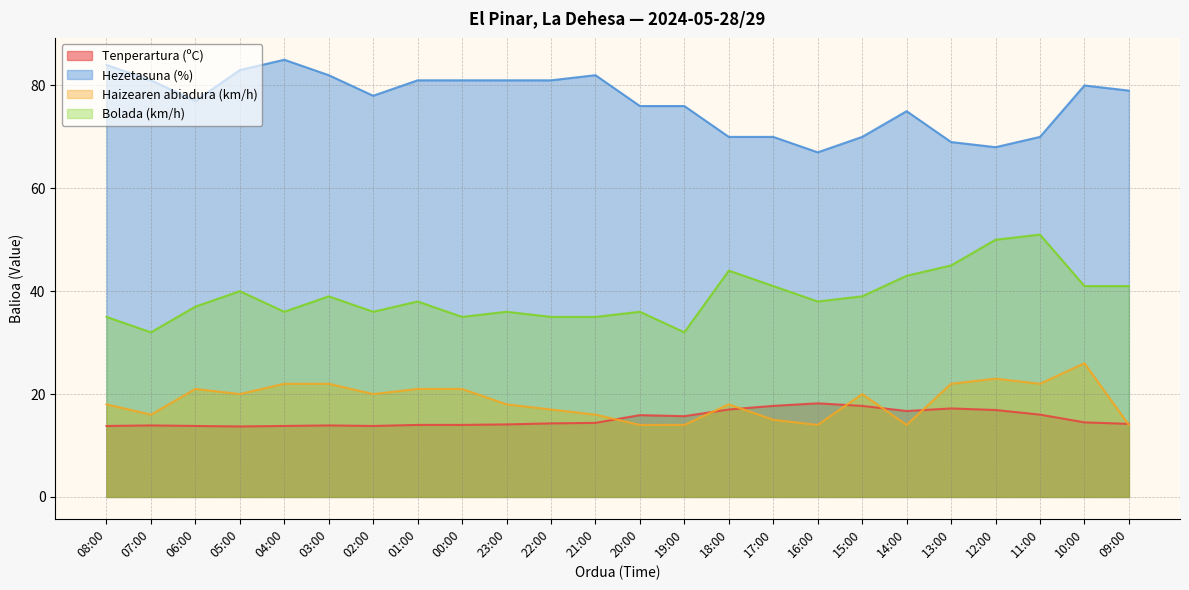

What are all the series names shown in the legend?

Tenperartura (ºC), Hezetasuna (%), Haizearen abiadura (km/h), Bolada (km/h)